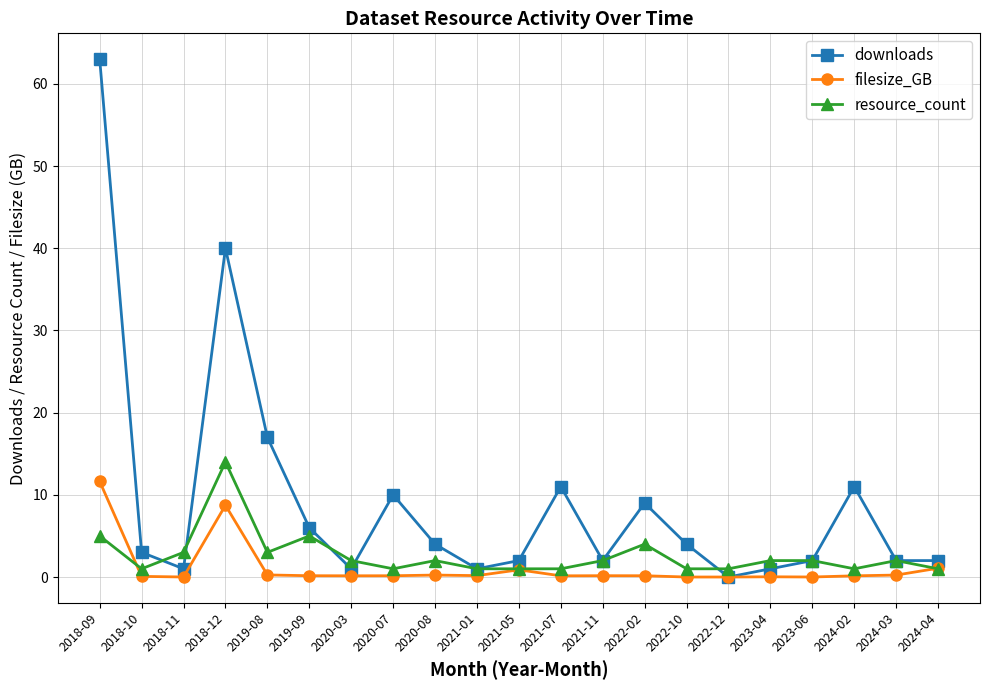

True or false: downloads and resource_count cross at least once.

True